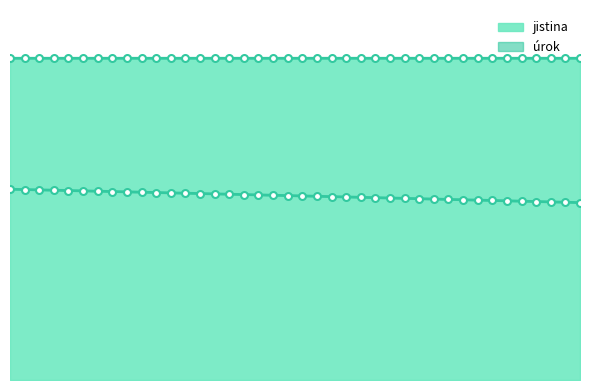

Is it true that the value at 31 is 710.0?

True